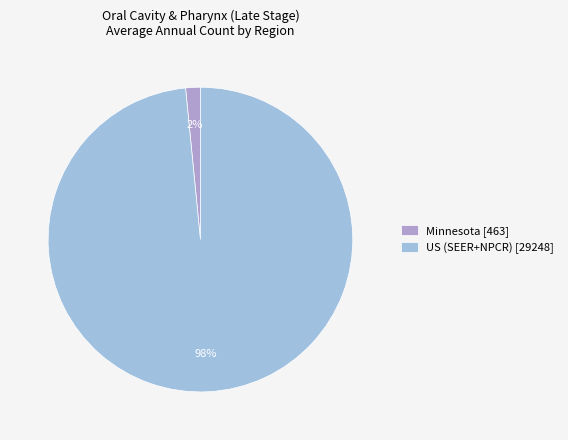

To the nearest percent, what is the average slice percentage?

50%